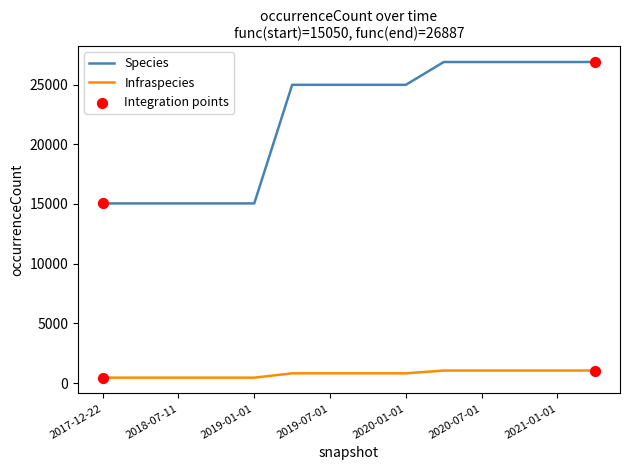

Which series has the widest spread of values?

Species